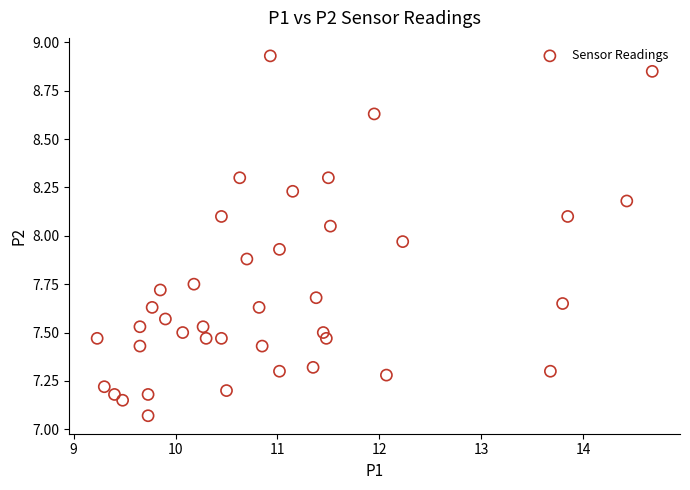

What is the range of Y values (max minus min)?

1.9